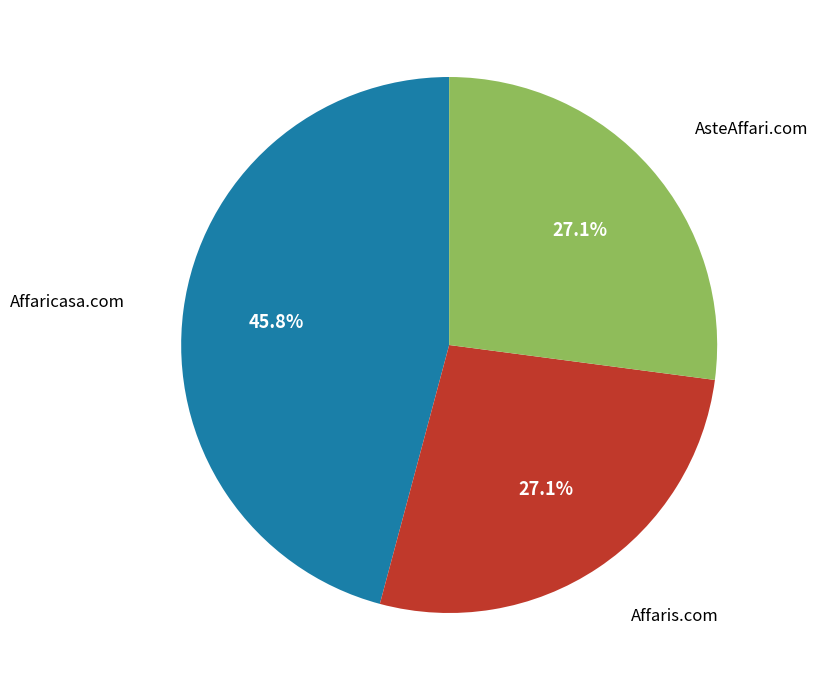

How many slices are in this pie chart?

3